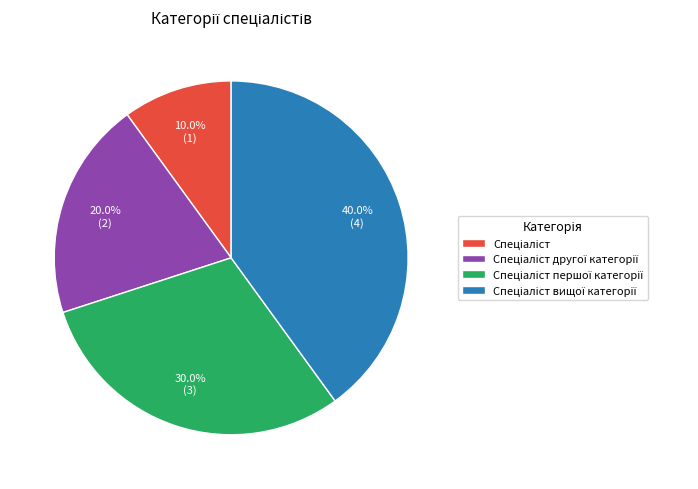

Count the number of slices in the pie.

4